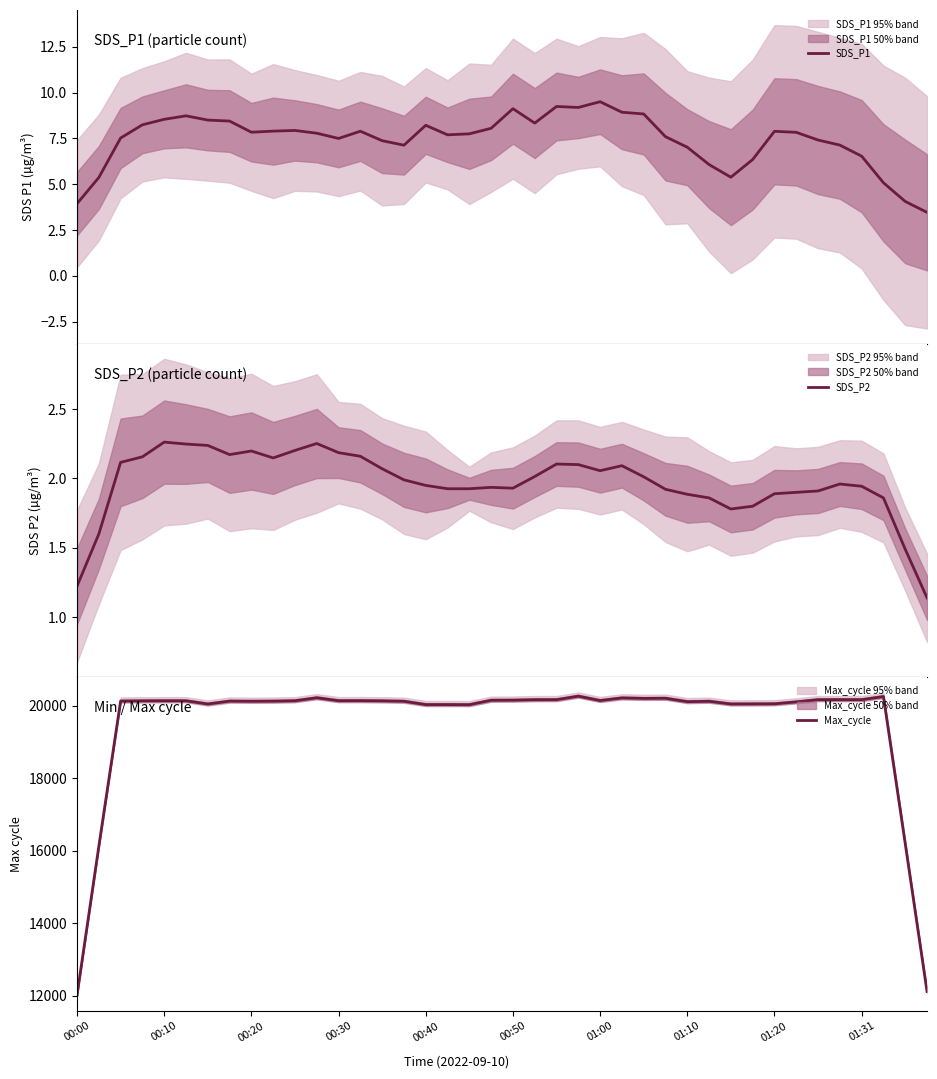

Which has a higher value, 31 or 13?

13